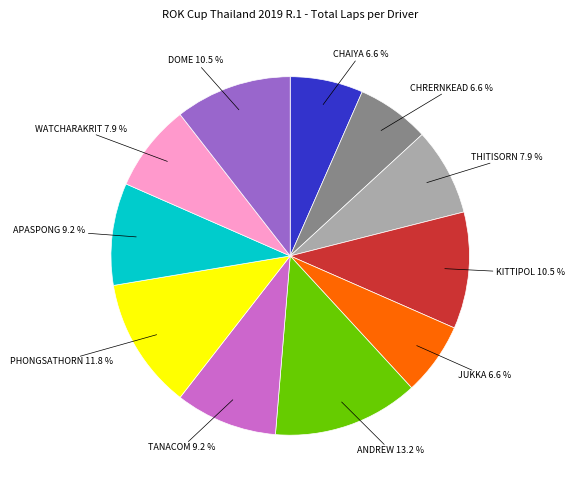

Is there a majority slice in this chart?

No